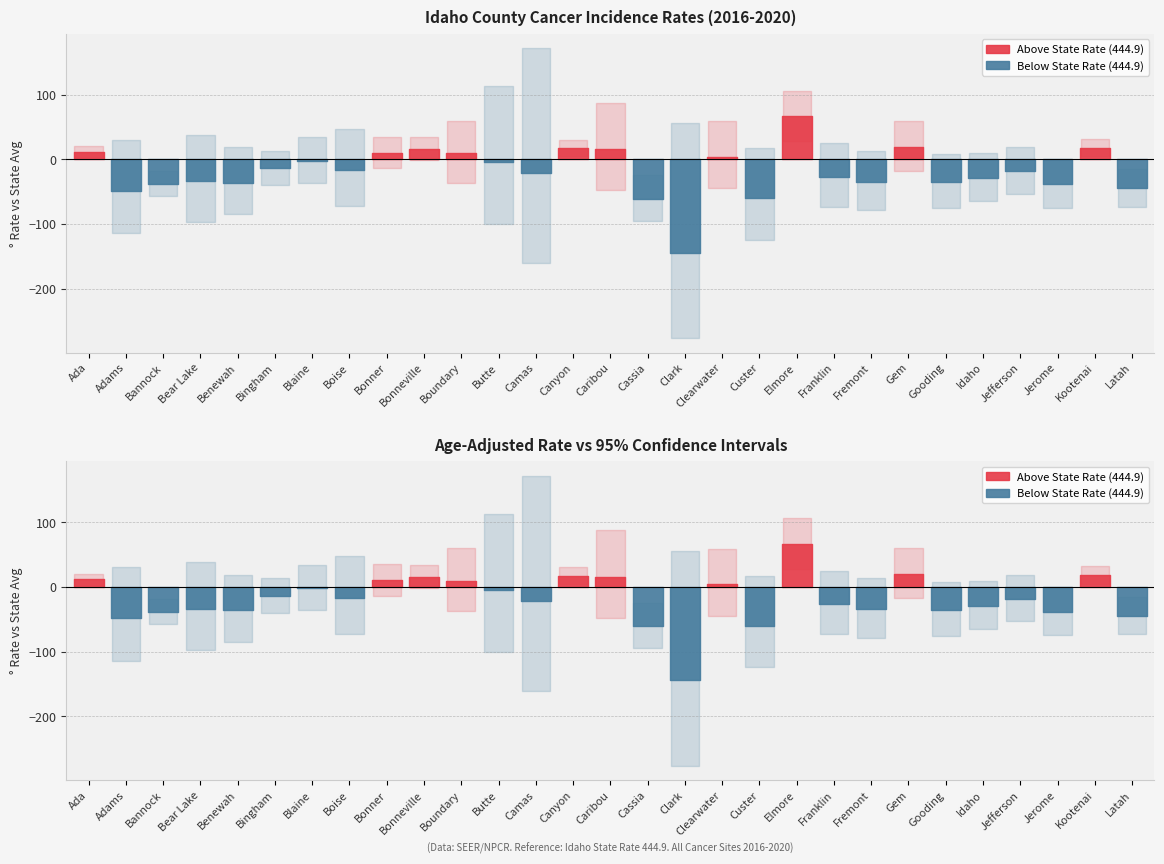

Between Elmore and Jerome, which series saw the biggest shift?

Upper 95% CI